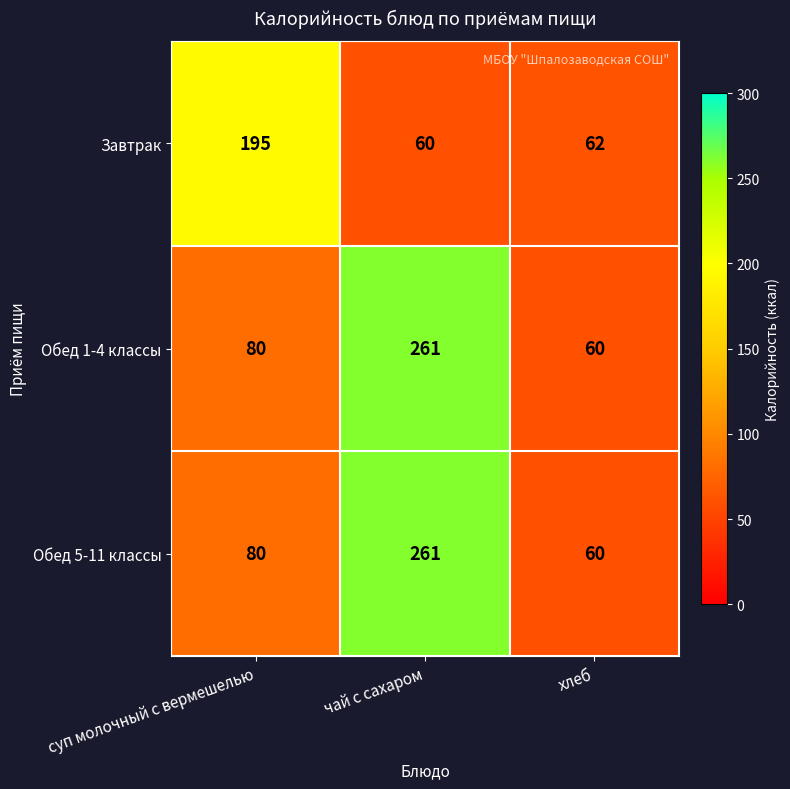

What is the total value across all series at суп молочный с вермешелью?

355